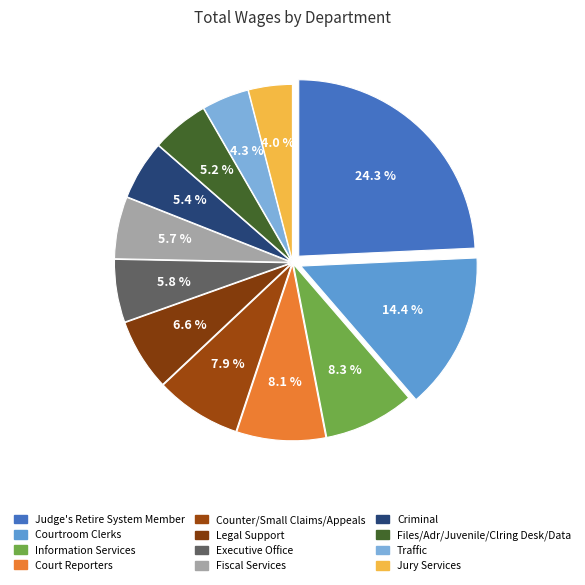

What is the change in value from Judge's Retire System Member to Legal Support?

-1440742